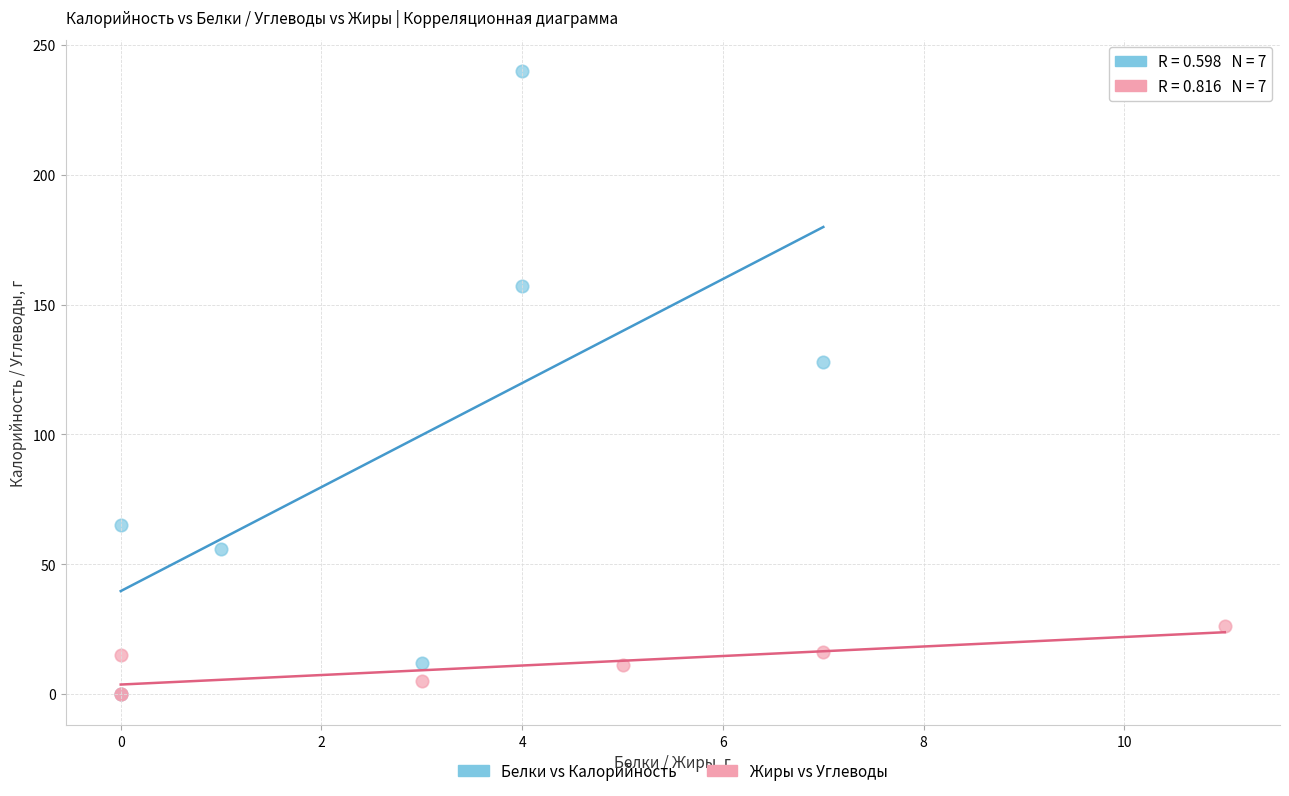

Which series contains the highest Y value?

Белки vs Калорийность